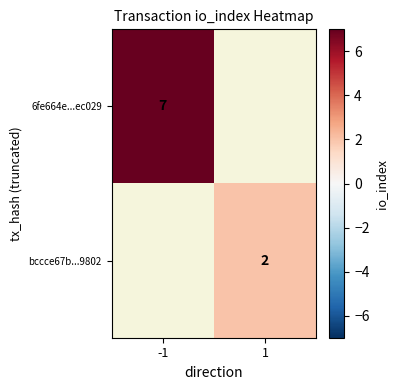

True or false: 6fe664e...ec029 has a value of 2 at -1.

False